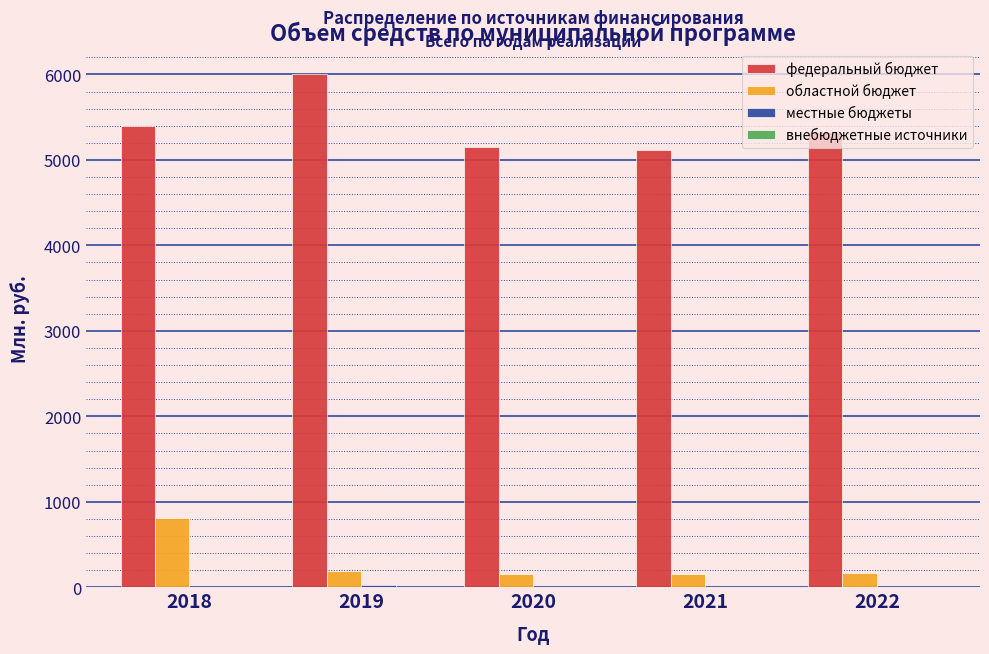

True or false: федеральный бюджет has a value of 1854.9 at 2019.

False